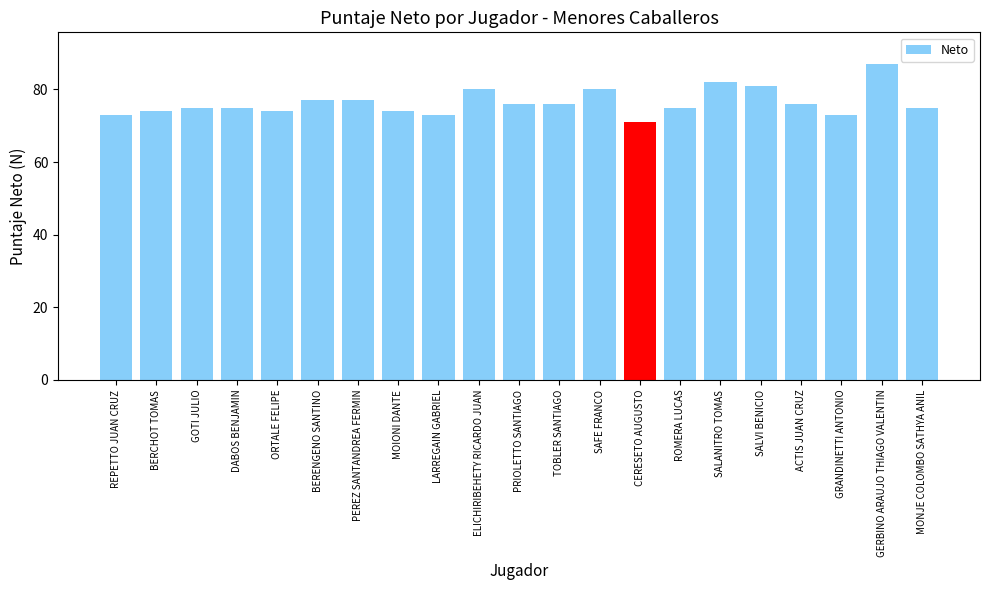

What is the approximate value at MOIONI DANTE?

74